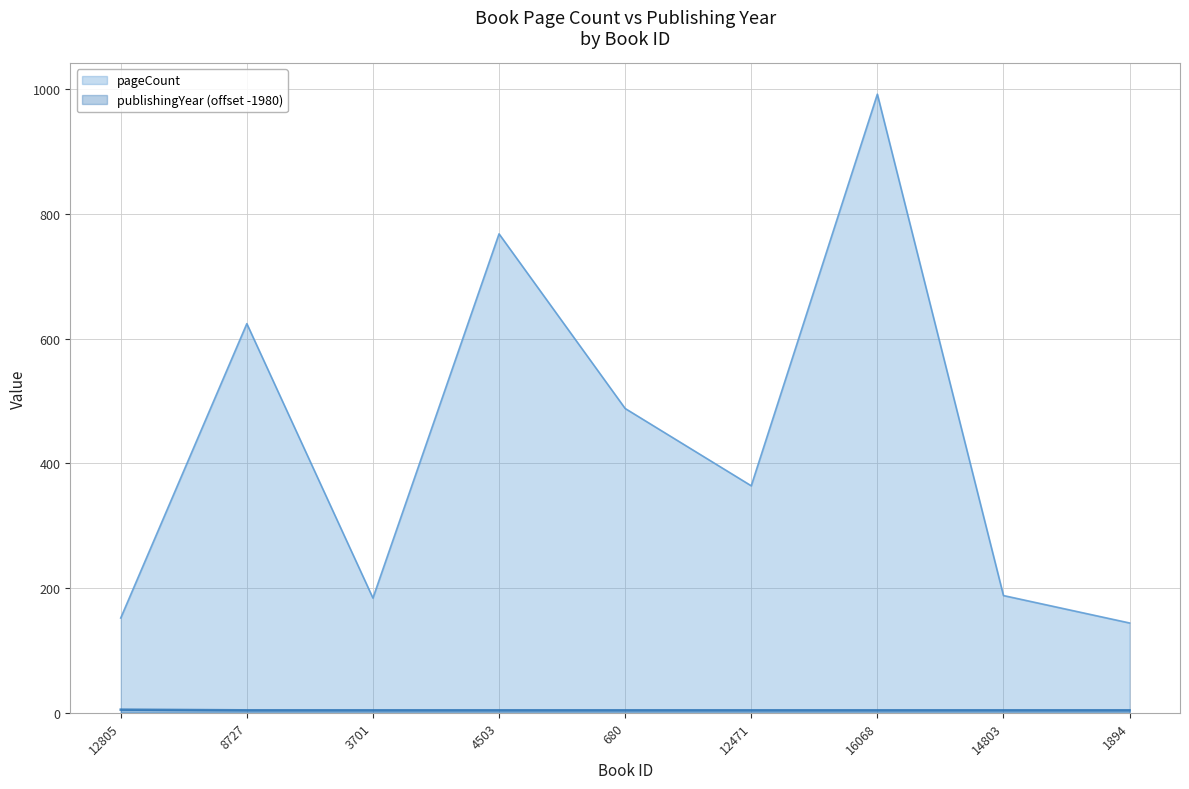

Which series has the largest range (max minus min)?

pageCount